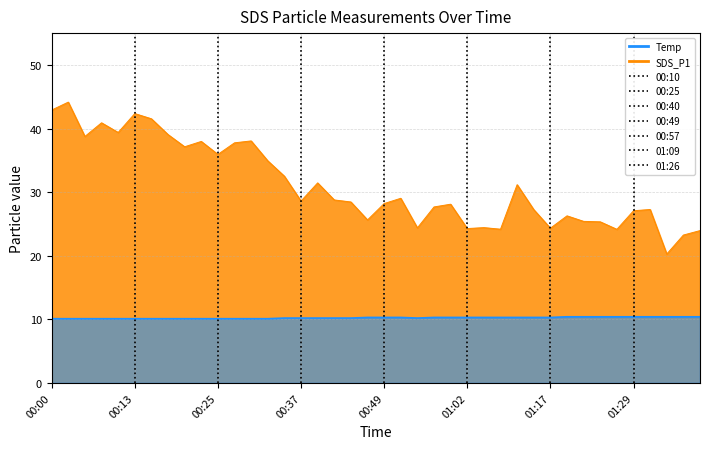

Is it true that the value at 00:10 is 39.4?

True